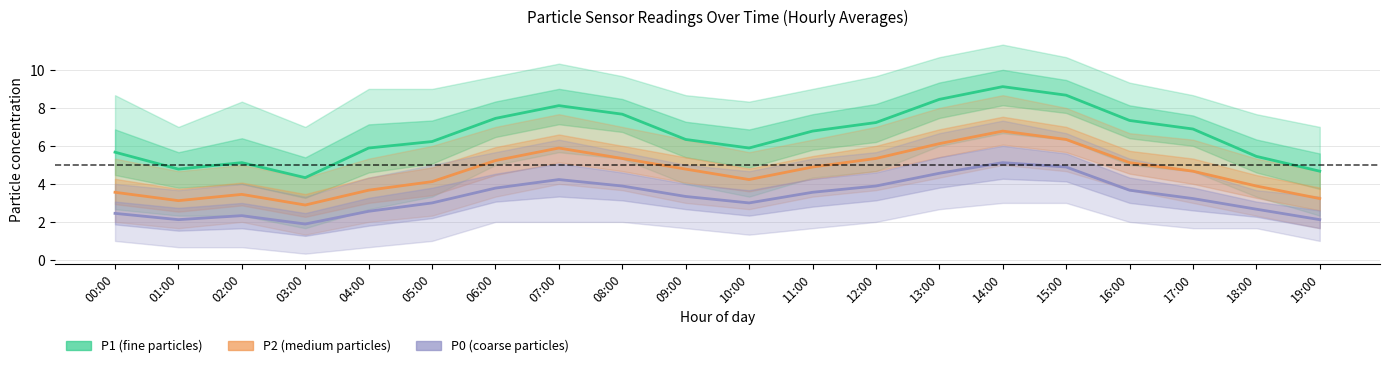

What is the label of the 16th point from the right?

04:00